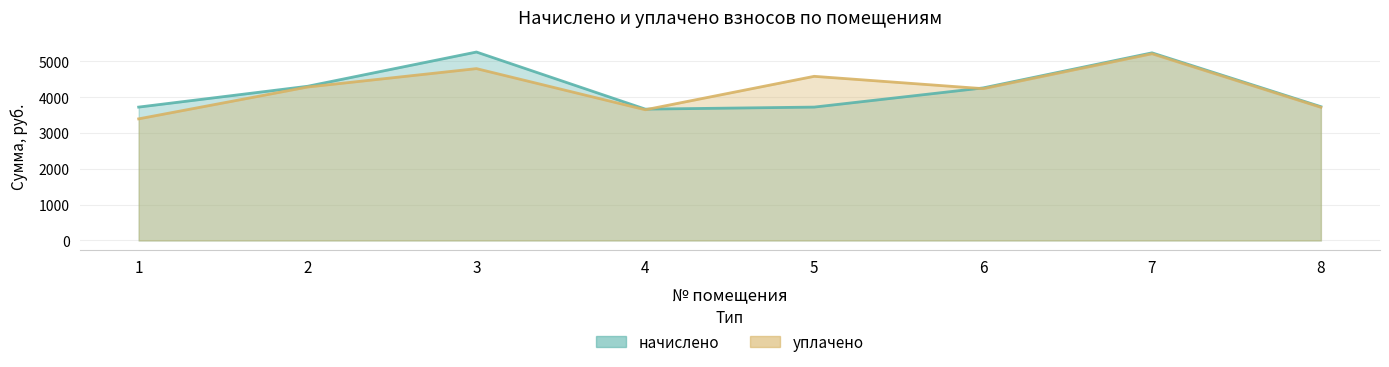

Where is the first local maximum for уплачено?

3